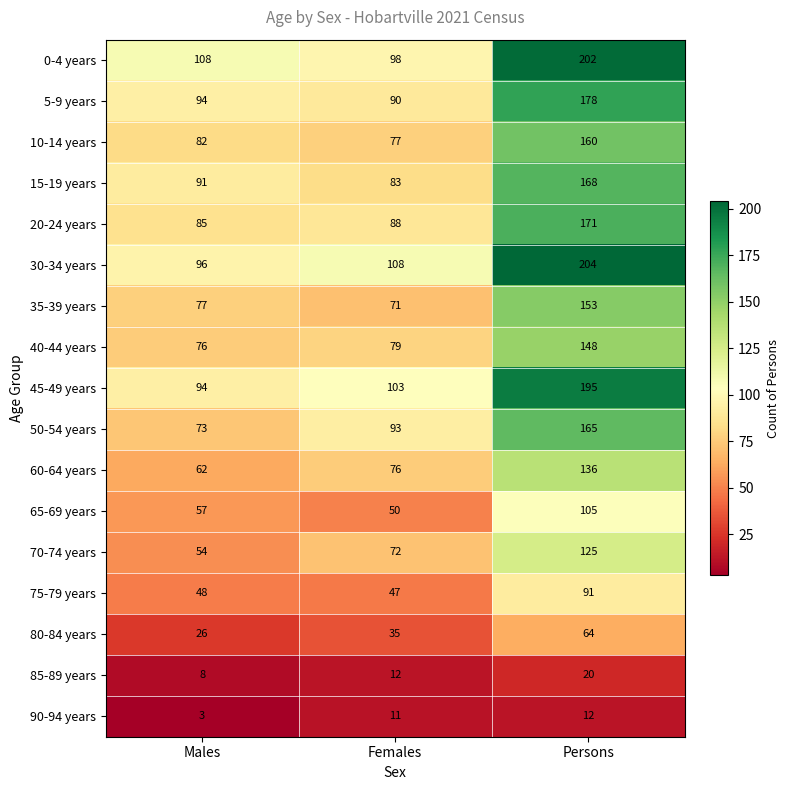

Where is 50-54 years nearest to the value 119?

Females